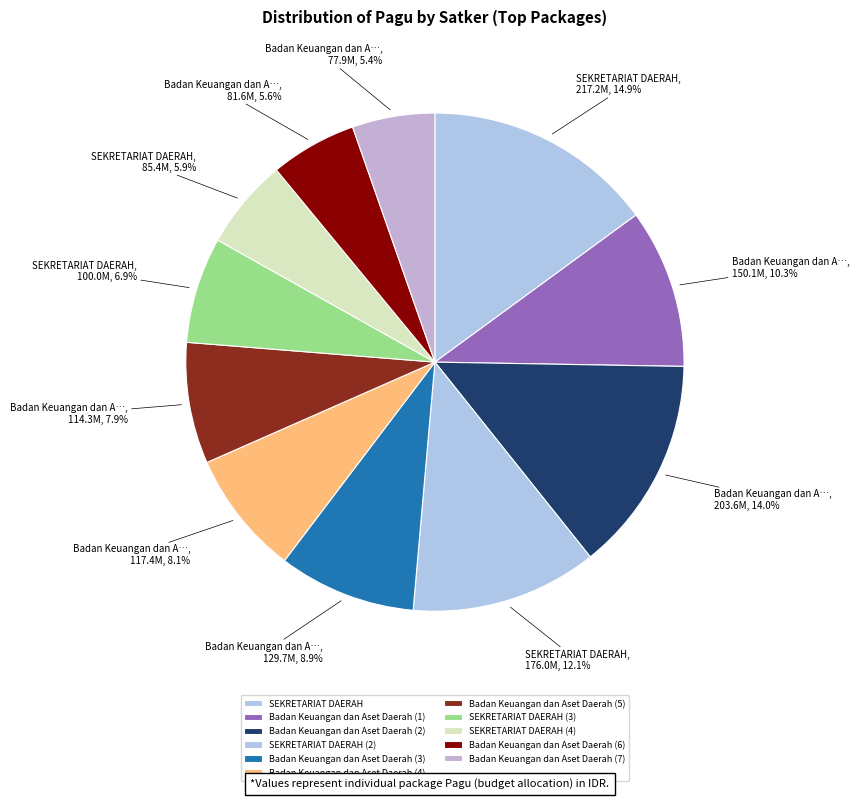

Does any single category account for the majority?

No